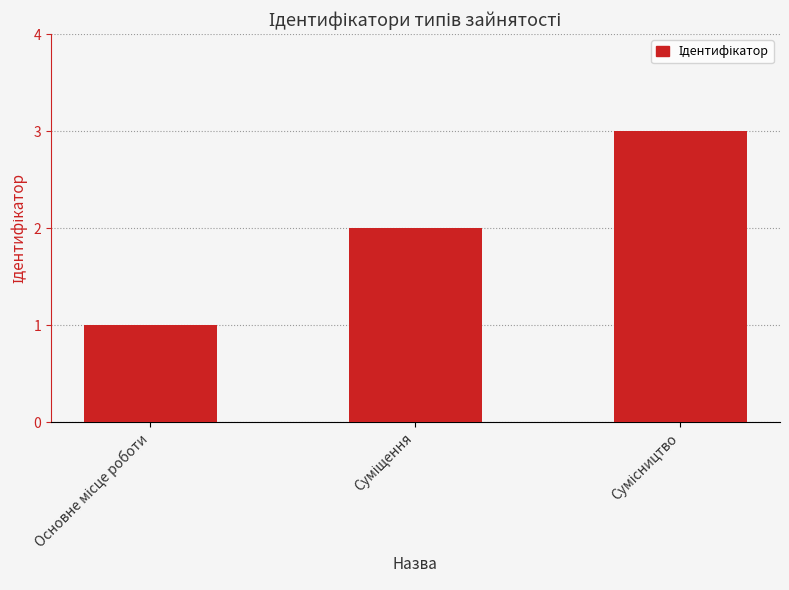

What is the greatest value displayed?

3